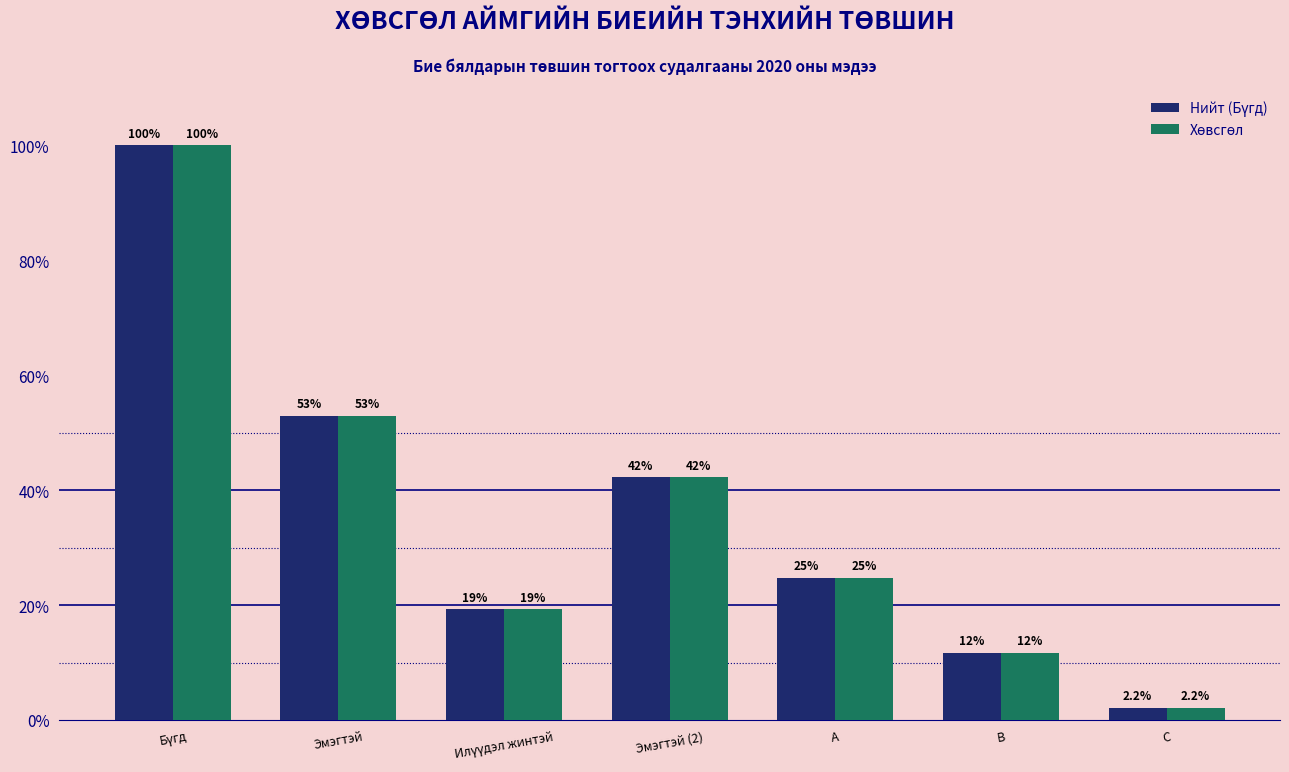

What is the maximum value shown in the chart?

100.0